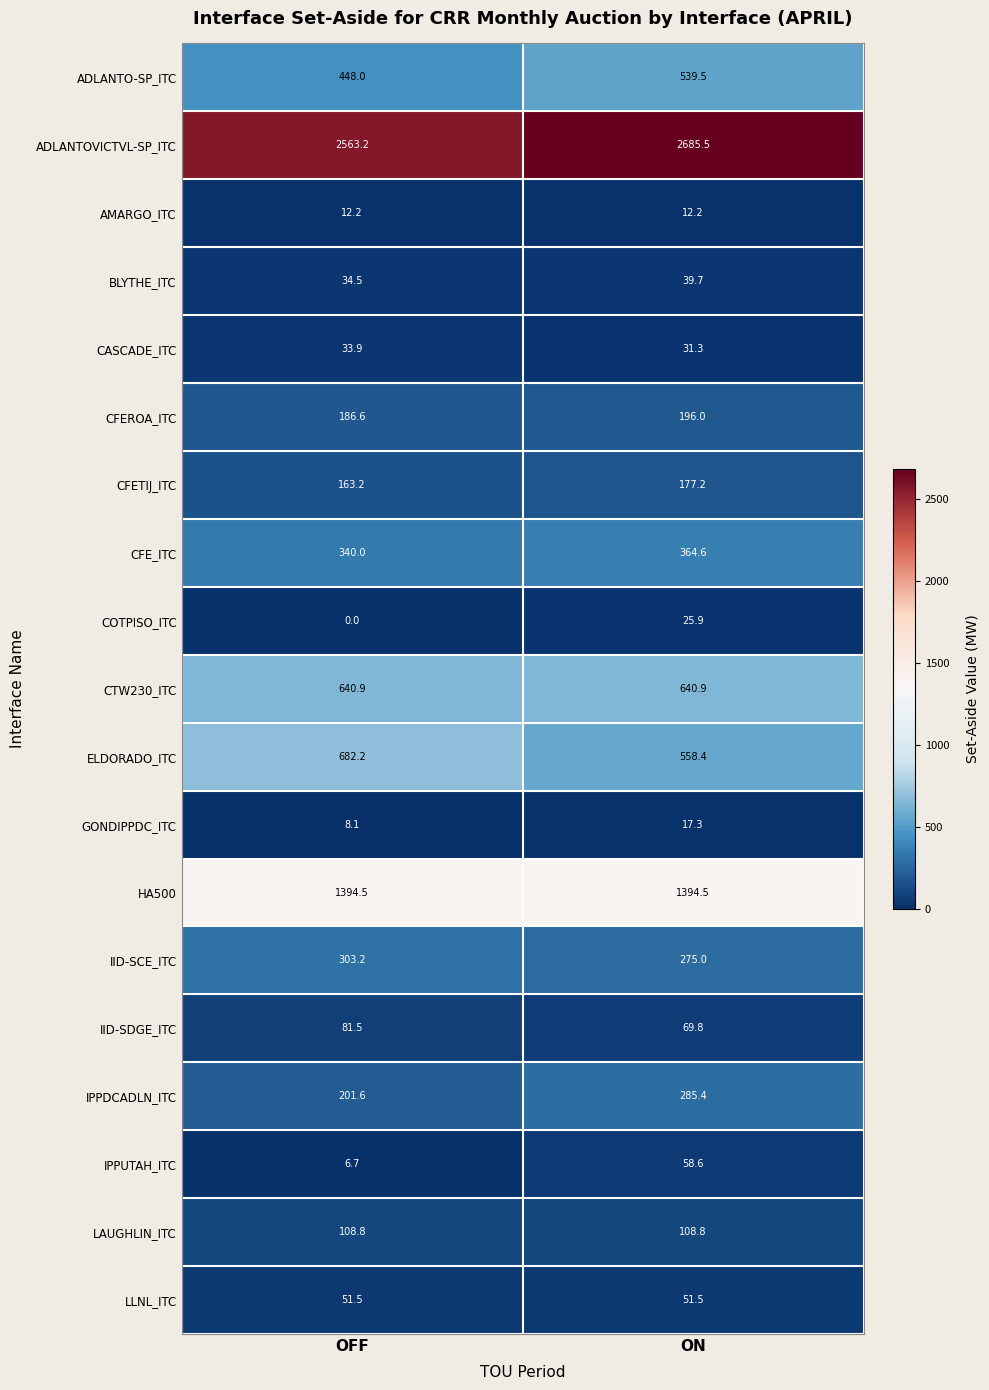

List the labels in order of ADLANTOVICTVL-SP_ITC value, smallest first.

OFF, ON